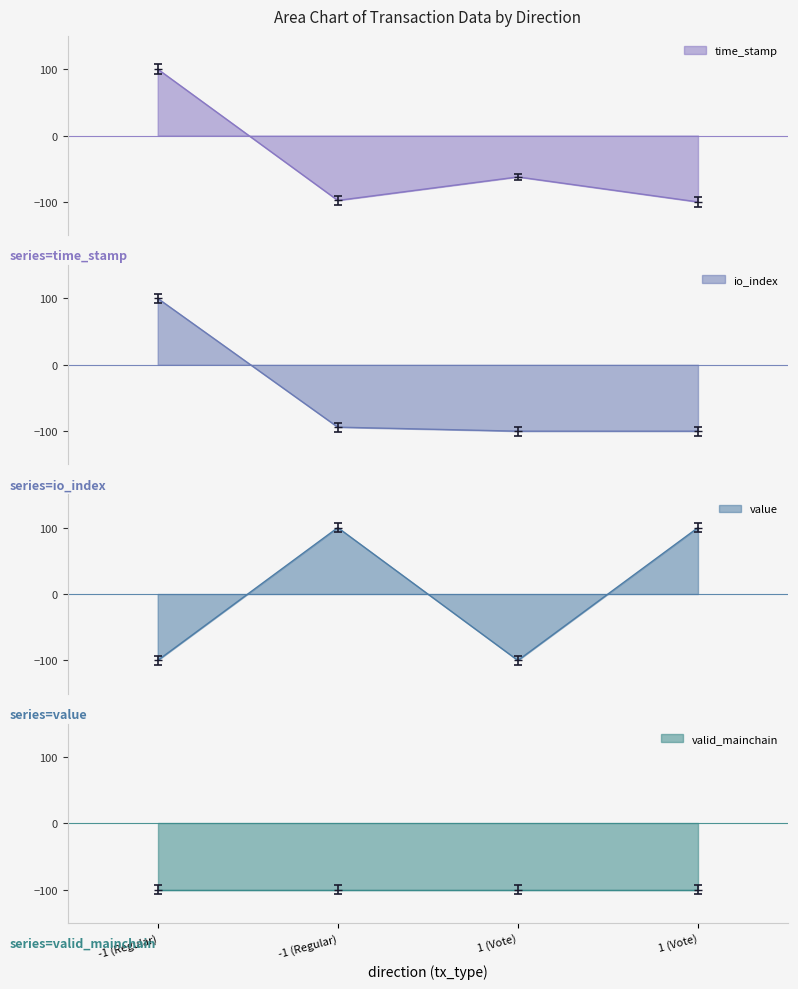

How many interior local peaks does the time_stamp series have?

1